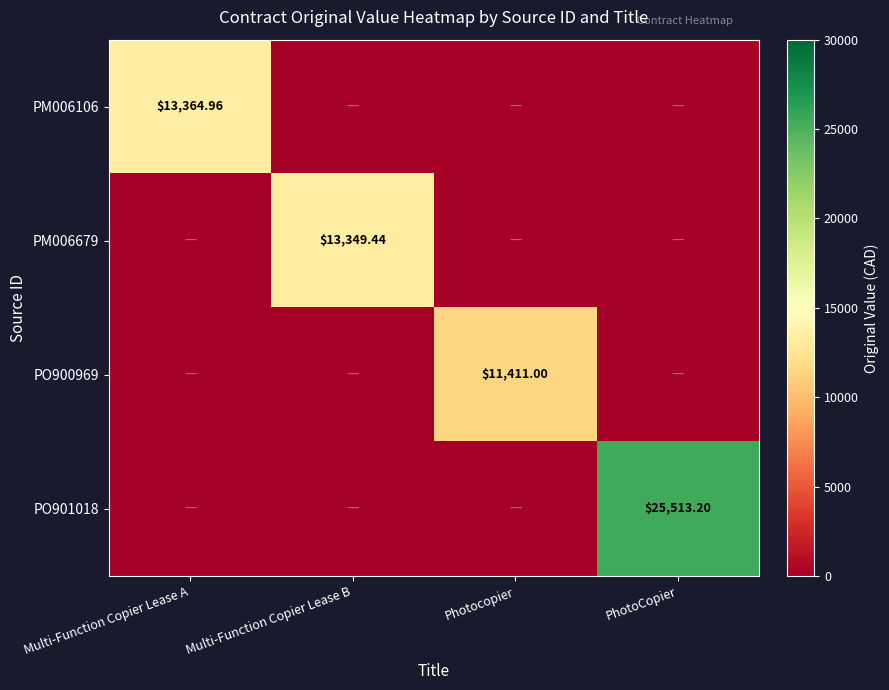

What is the total value across all series at Multi-Function Copier Lease A?

13365.0